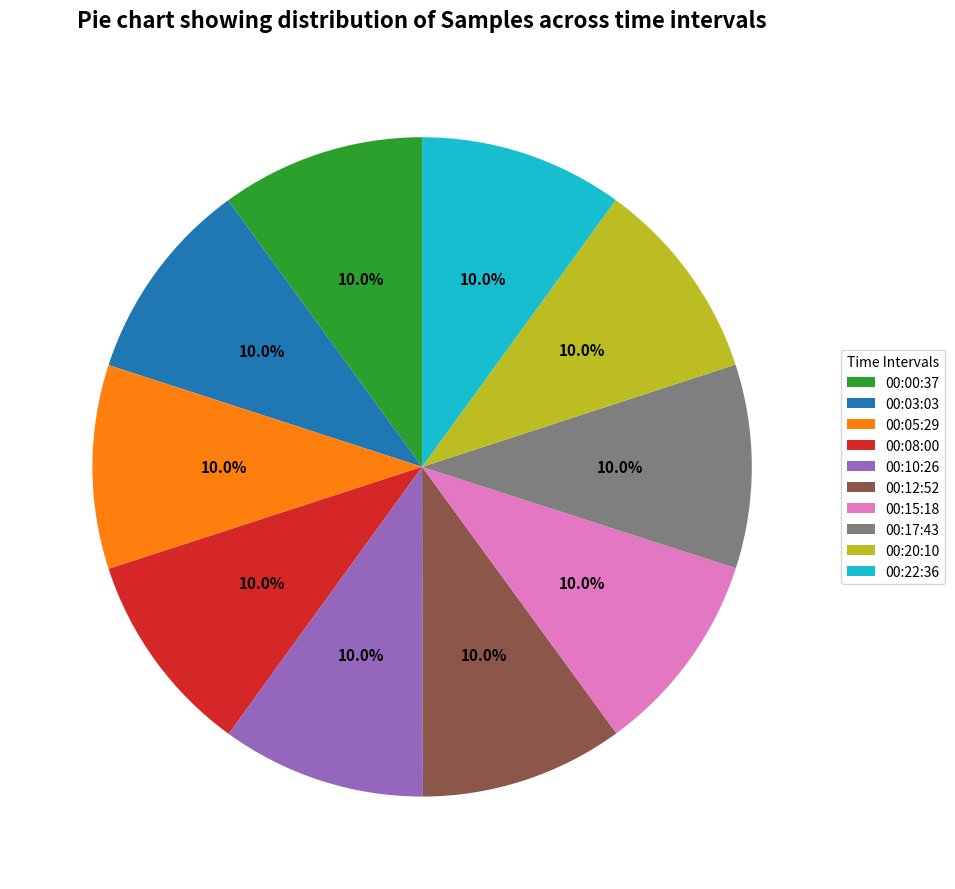

What is the ratio of the value at 00:03:03 to the value at 00:12:52?

1.0